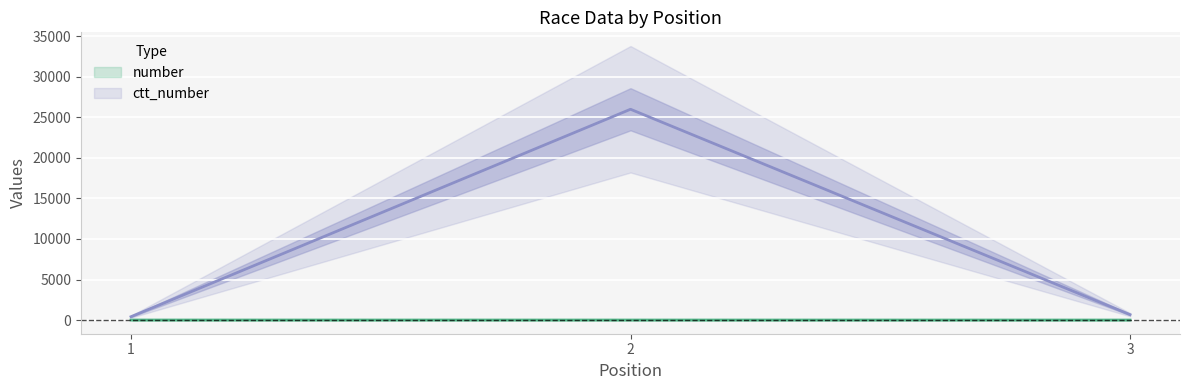

What is the sum of the ctt_number values at 1 and 3?

1077